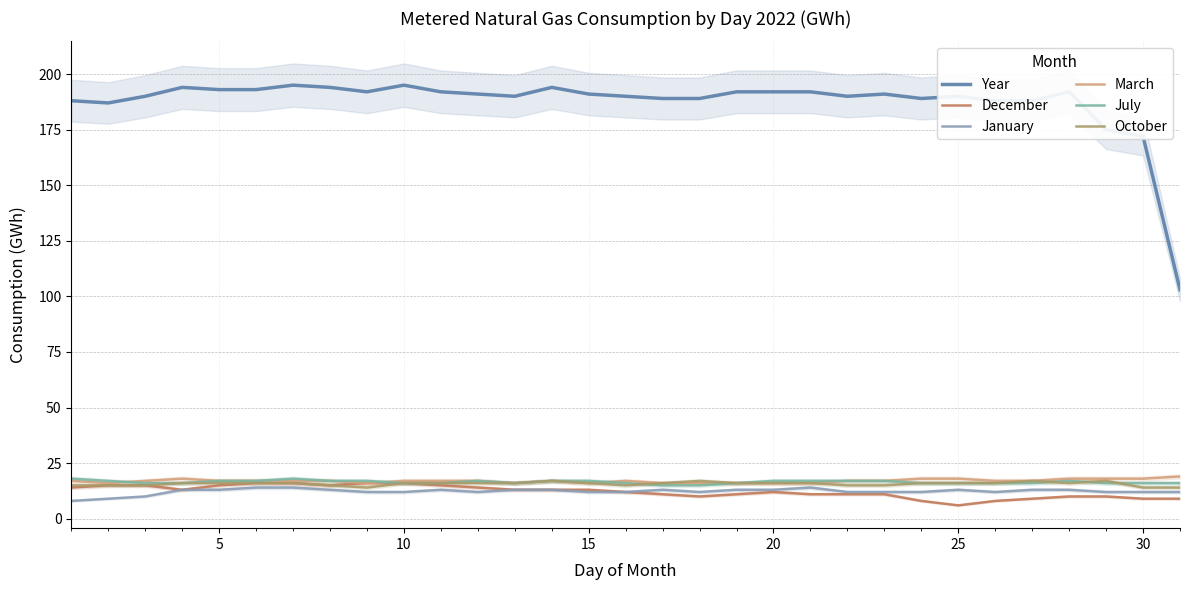

How many distinct data groups are displayed?

6